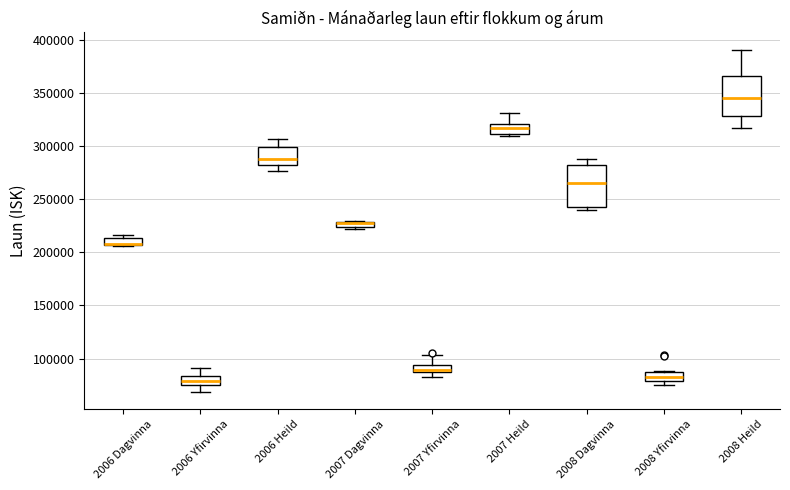

Where does the upper whisker of the box for 2006 Yfirvinna end on the y-axis? The values are not printed on the chart, so give them approximately, as read against the axis.

90000